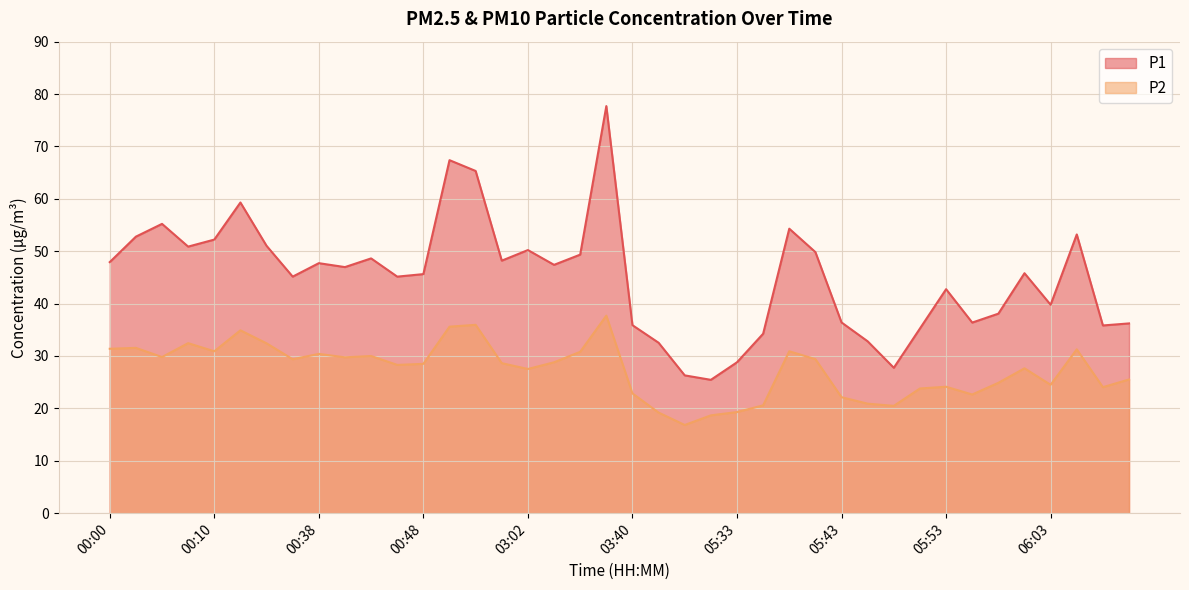

What is the approximate value of P1 at 00:02?

52.8